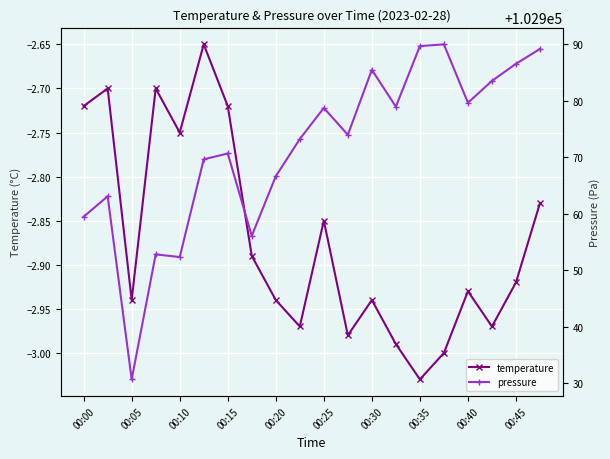

True or false: temperature has more than 2 interior local peaks.

True